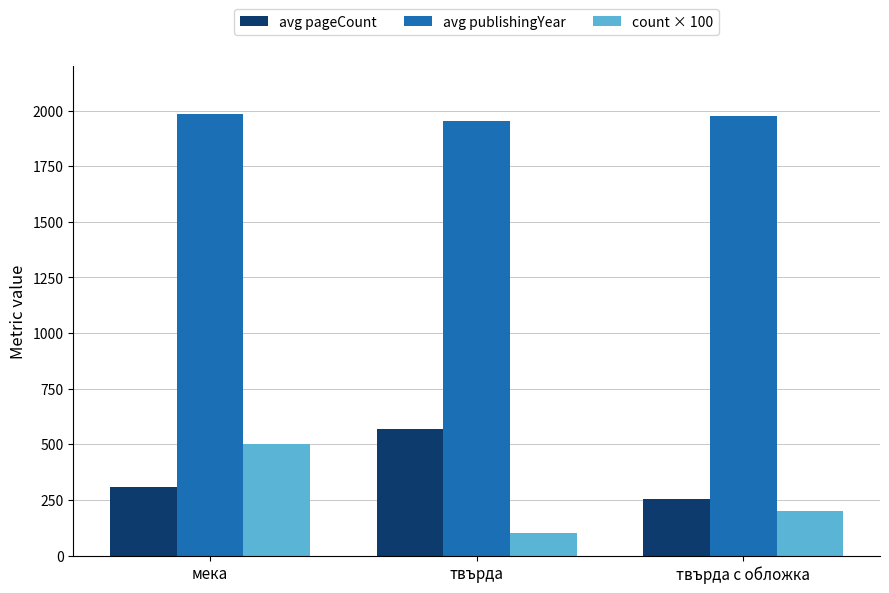

What is the label of the 3rd bar from the left?

твърда с обложка